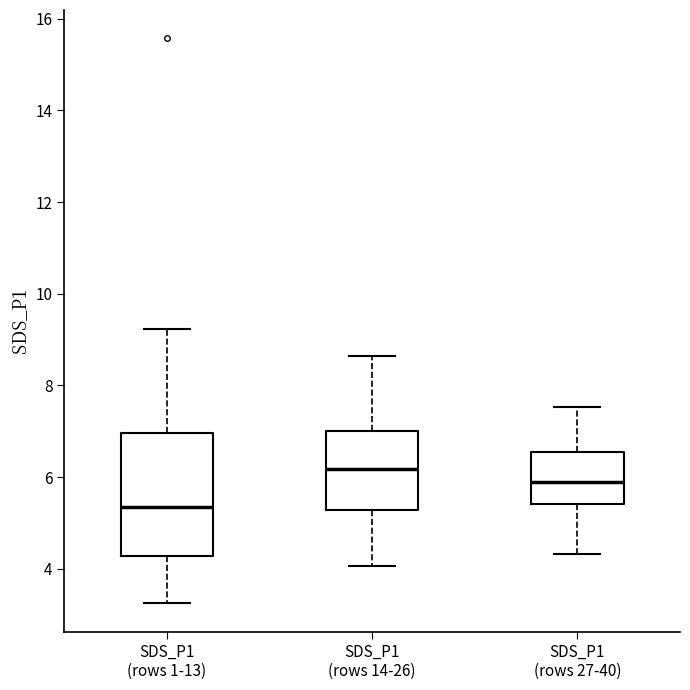

Comparing the boxes themselves (not the whiskers), which one is the tallest?

SDS_P1 (rows 1-13)